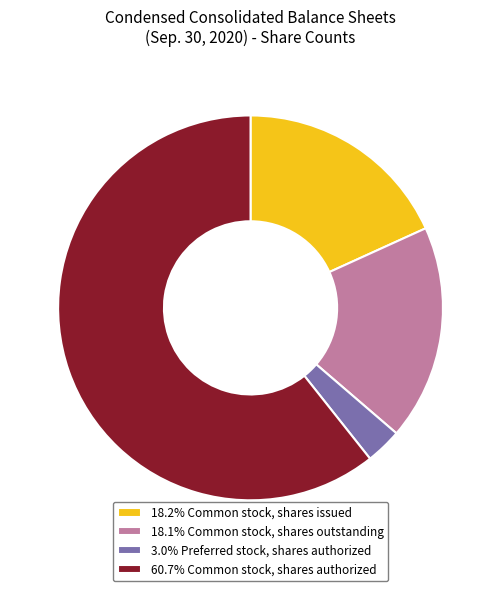

What is the ratio of the value at 18.2% Common stock, shares issued to the value at 3.0% Preferred stock, shares authorized?

6.0